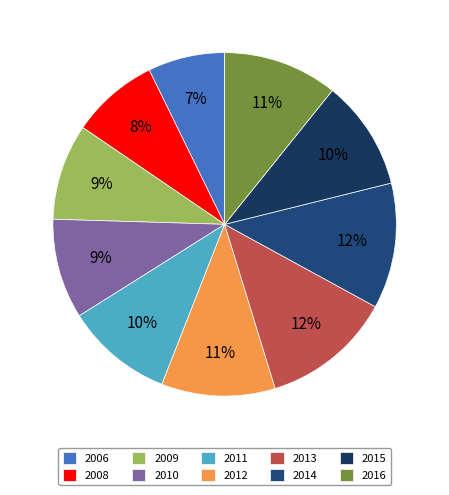

Do 2006 and 2014 together represent more than half of the pie?

No